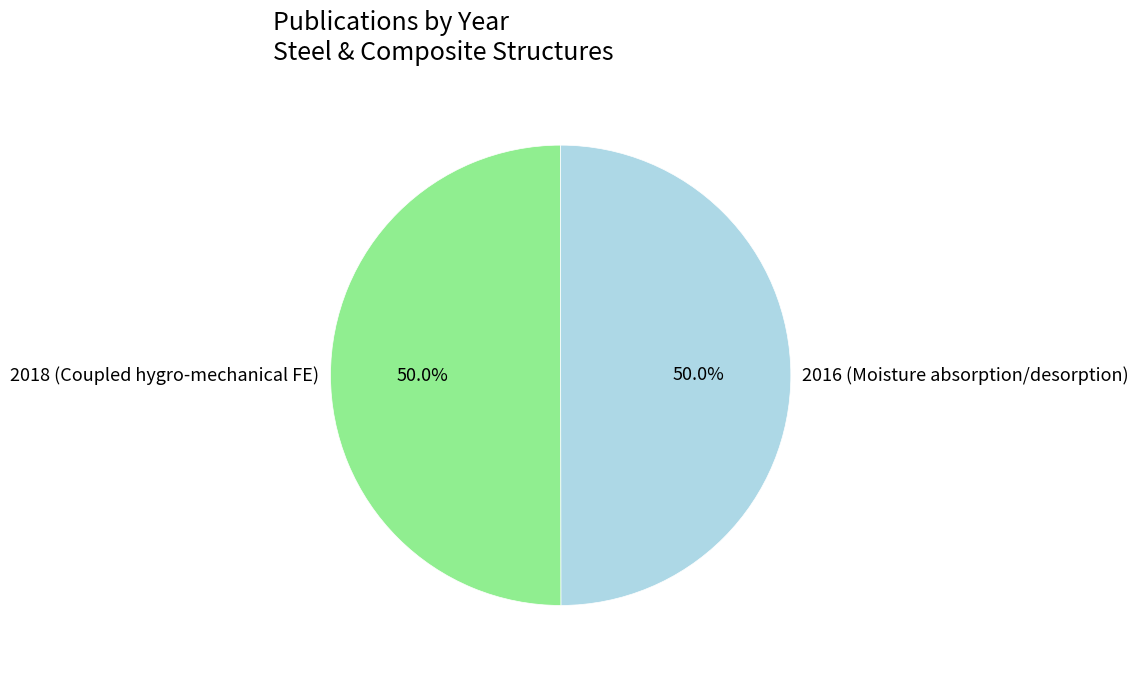

The 2016 (Moisture absorption/desorption) slice represents 38% of the pie. True or false?

False